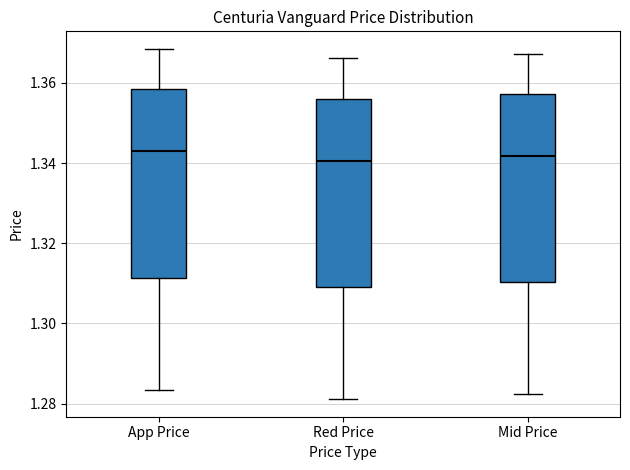

Reading left to right, read every box against the y-axis: the position of its median line, the range the box covers, and the ends of its whiskers. The values are not printed on the chart, so give them approximately, as read against the axis.

App Price: median 1.344, box 1.312 to 1.358, whiskers 1.284 to 1.368
Red Price: median 1.340, box 1.310 to 1.356, whiskers 1.282 to 1.366
Mid Price: median 1.342, box 1.310 to 1.358, whiskers 1.282 to 1.368